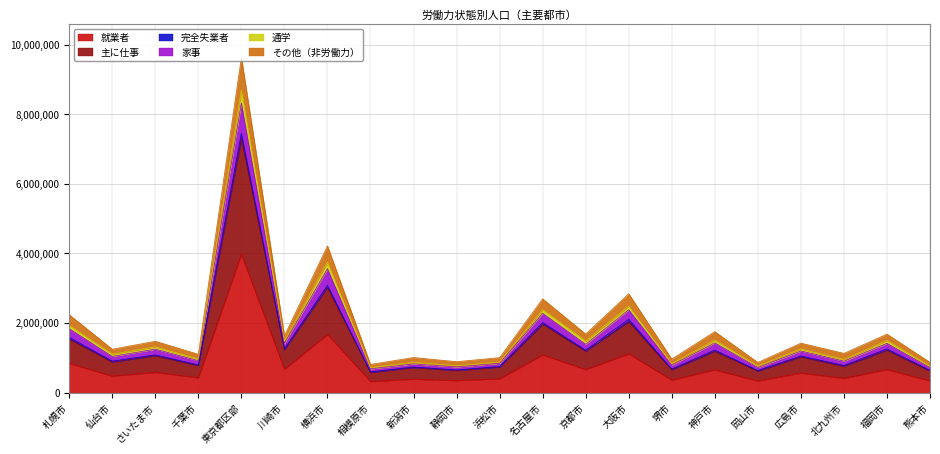

What is the sum of the 就業者 values at 川崎市 and さいたま市?

1263640